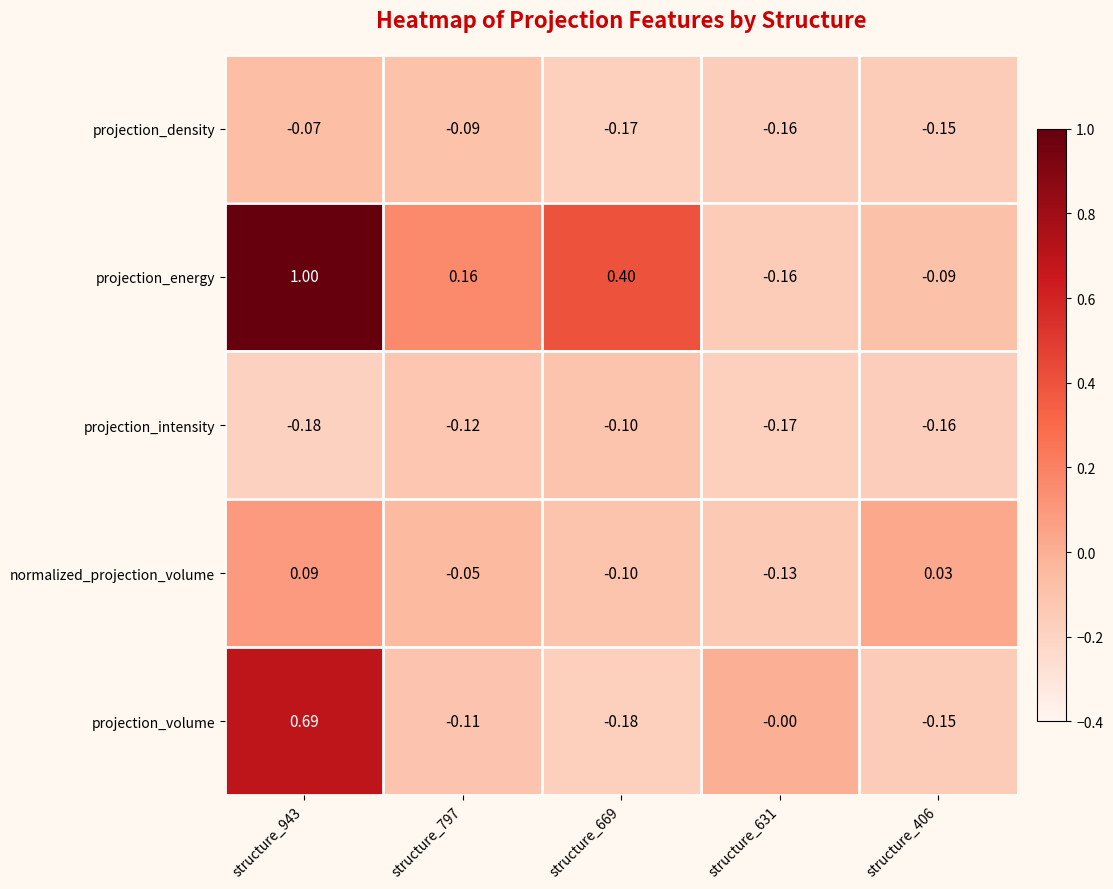

Which series has the largest total across all categories?

projection_energy